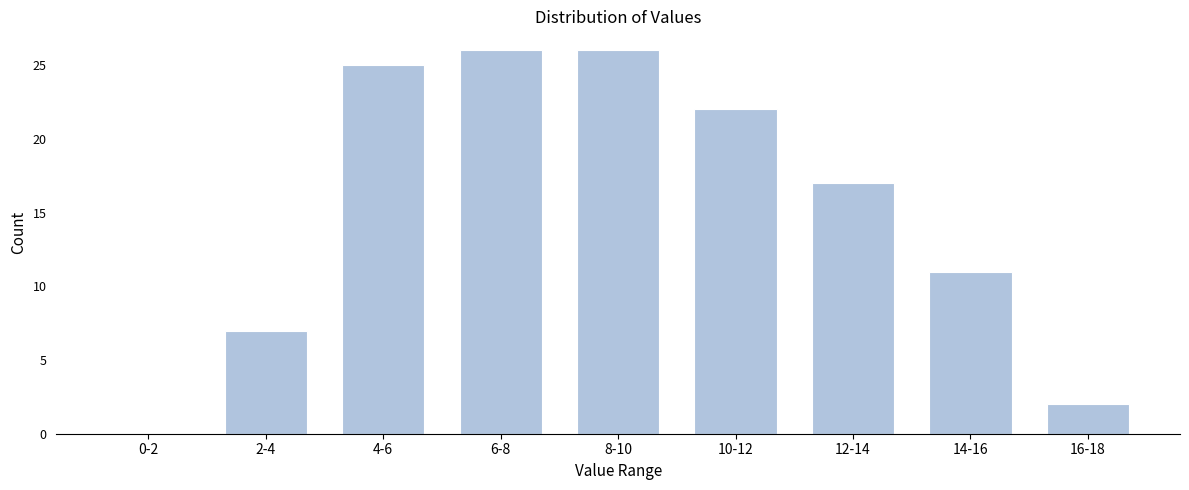

Reading right to left, list all the values displayed in this chart.

16-18=2	14-16=11	12-14=17	10-12=22	8-10=26	6-8=26	4-6=25	2-4=7	0-2=0